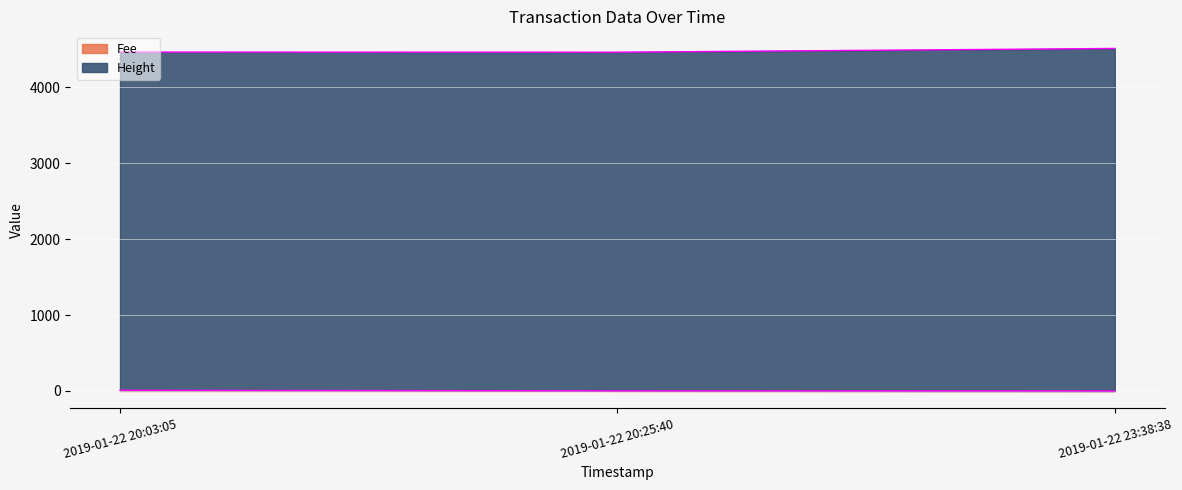

What is the greatest value displayed?

4508.1